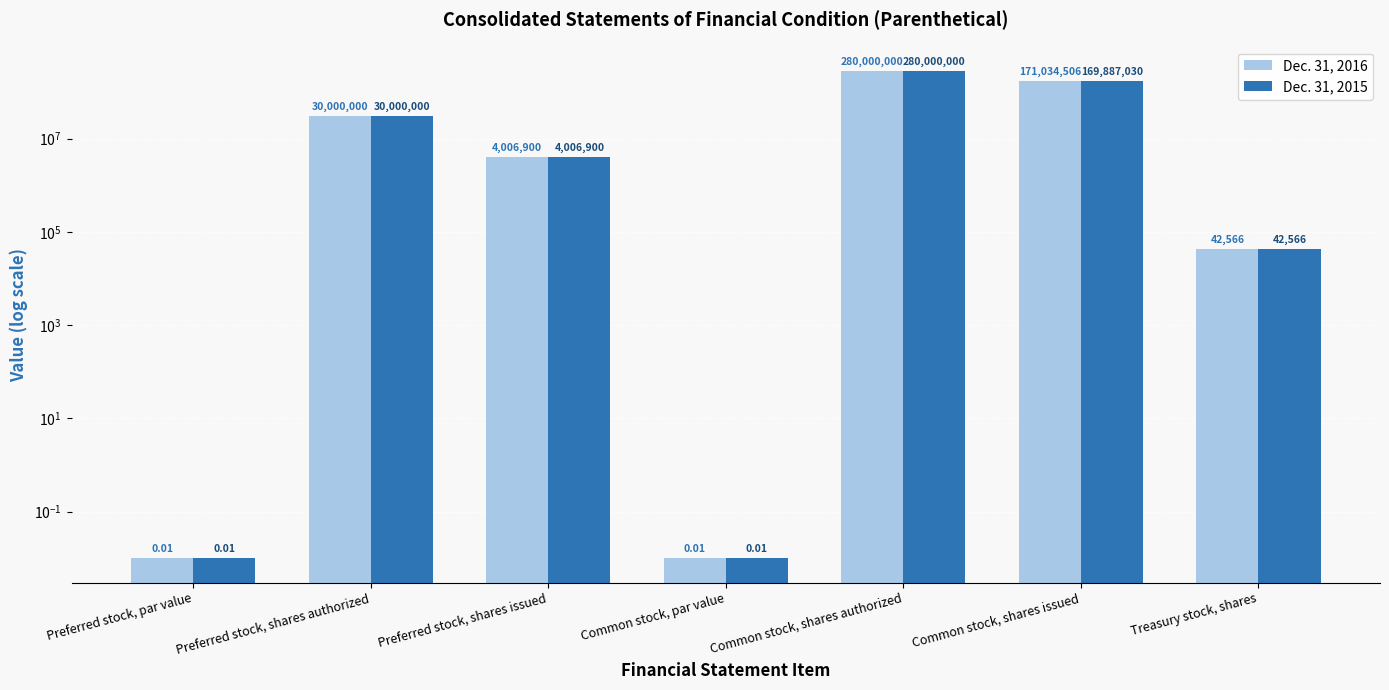

How many bars are there in total?

14